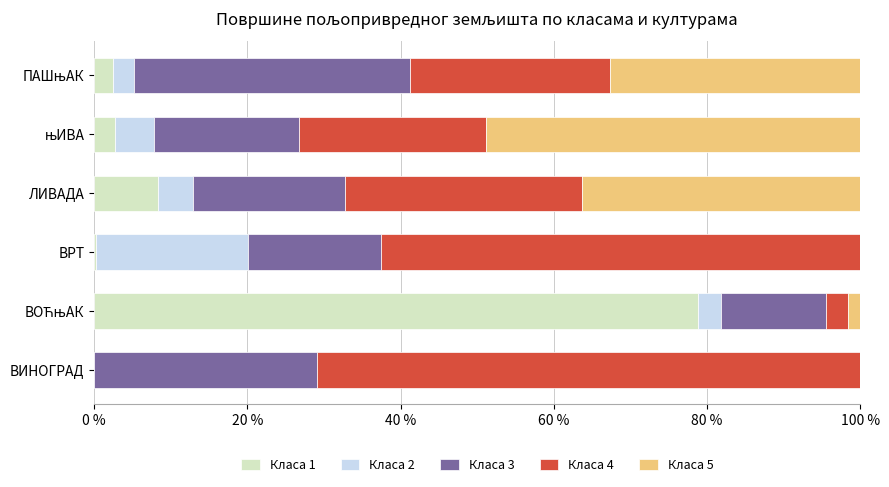

True or false: Класа 1 has a value of 14.3 at ЛИВАДА.

False